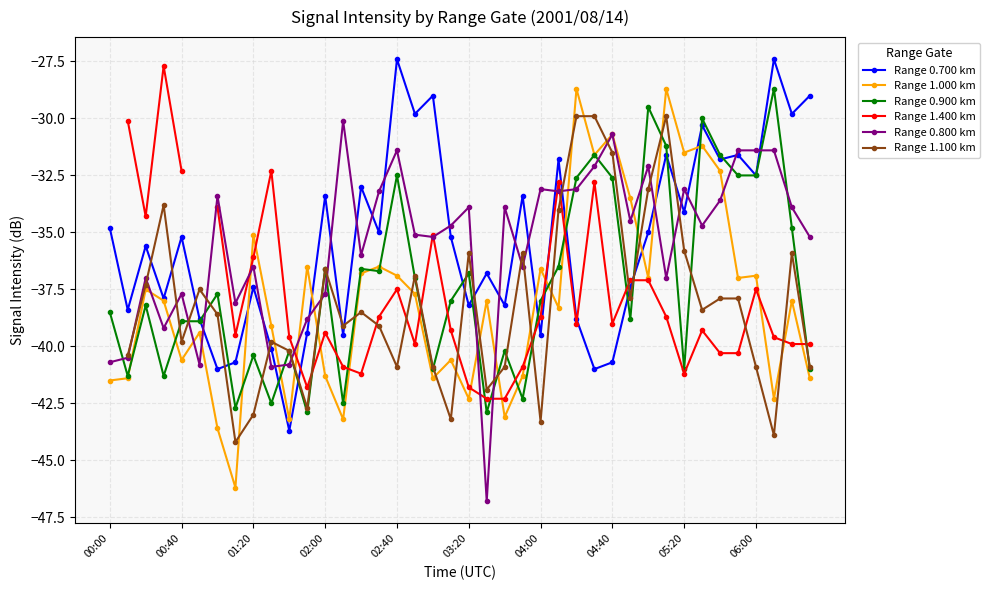

How many intersections are there between Range 0.800 km and Range 1.400 km?

8